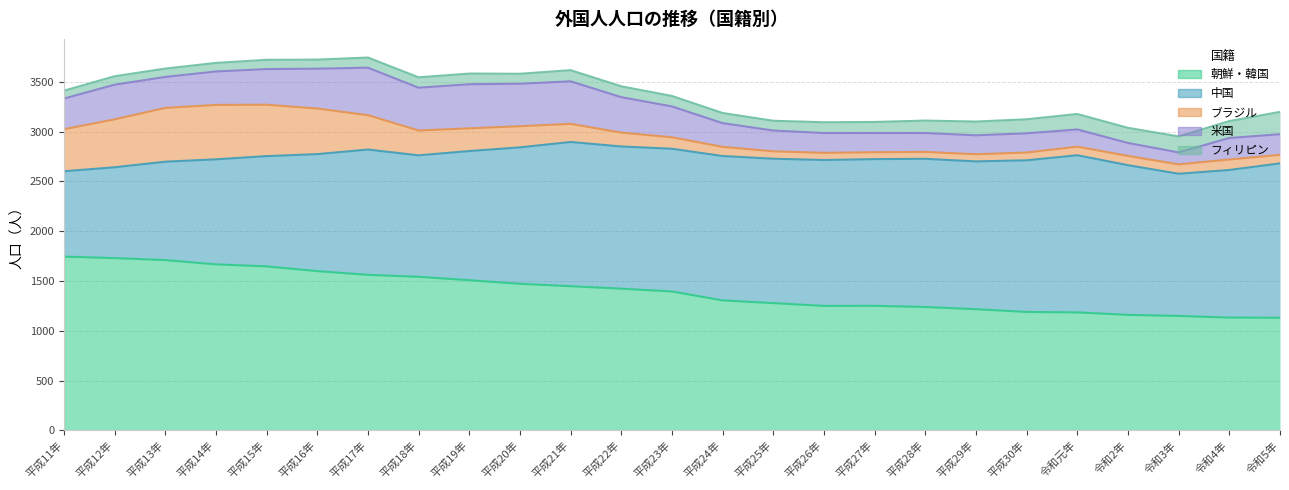

What is the spread (max minus min) of values at 平成11年?

1666